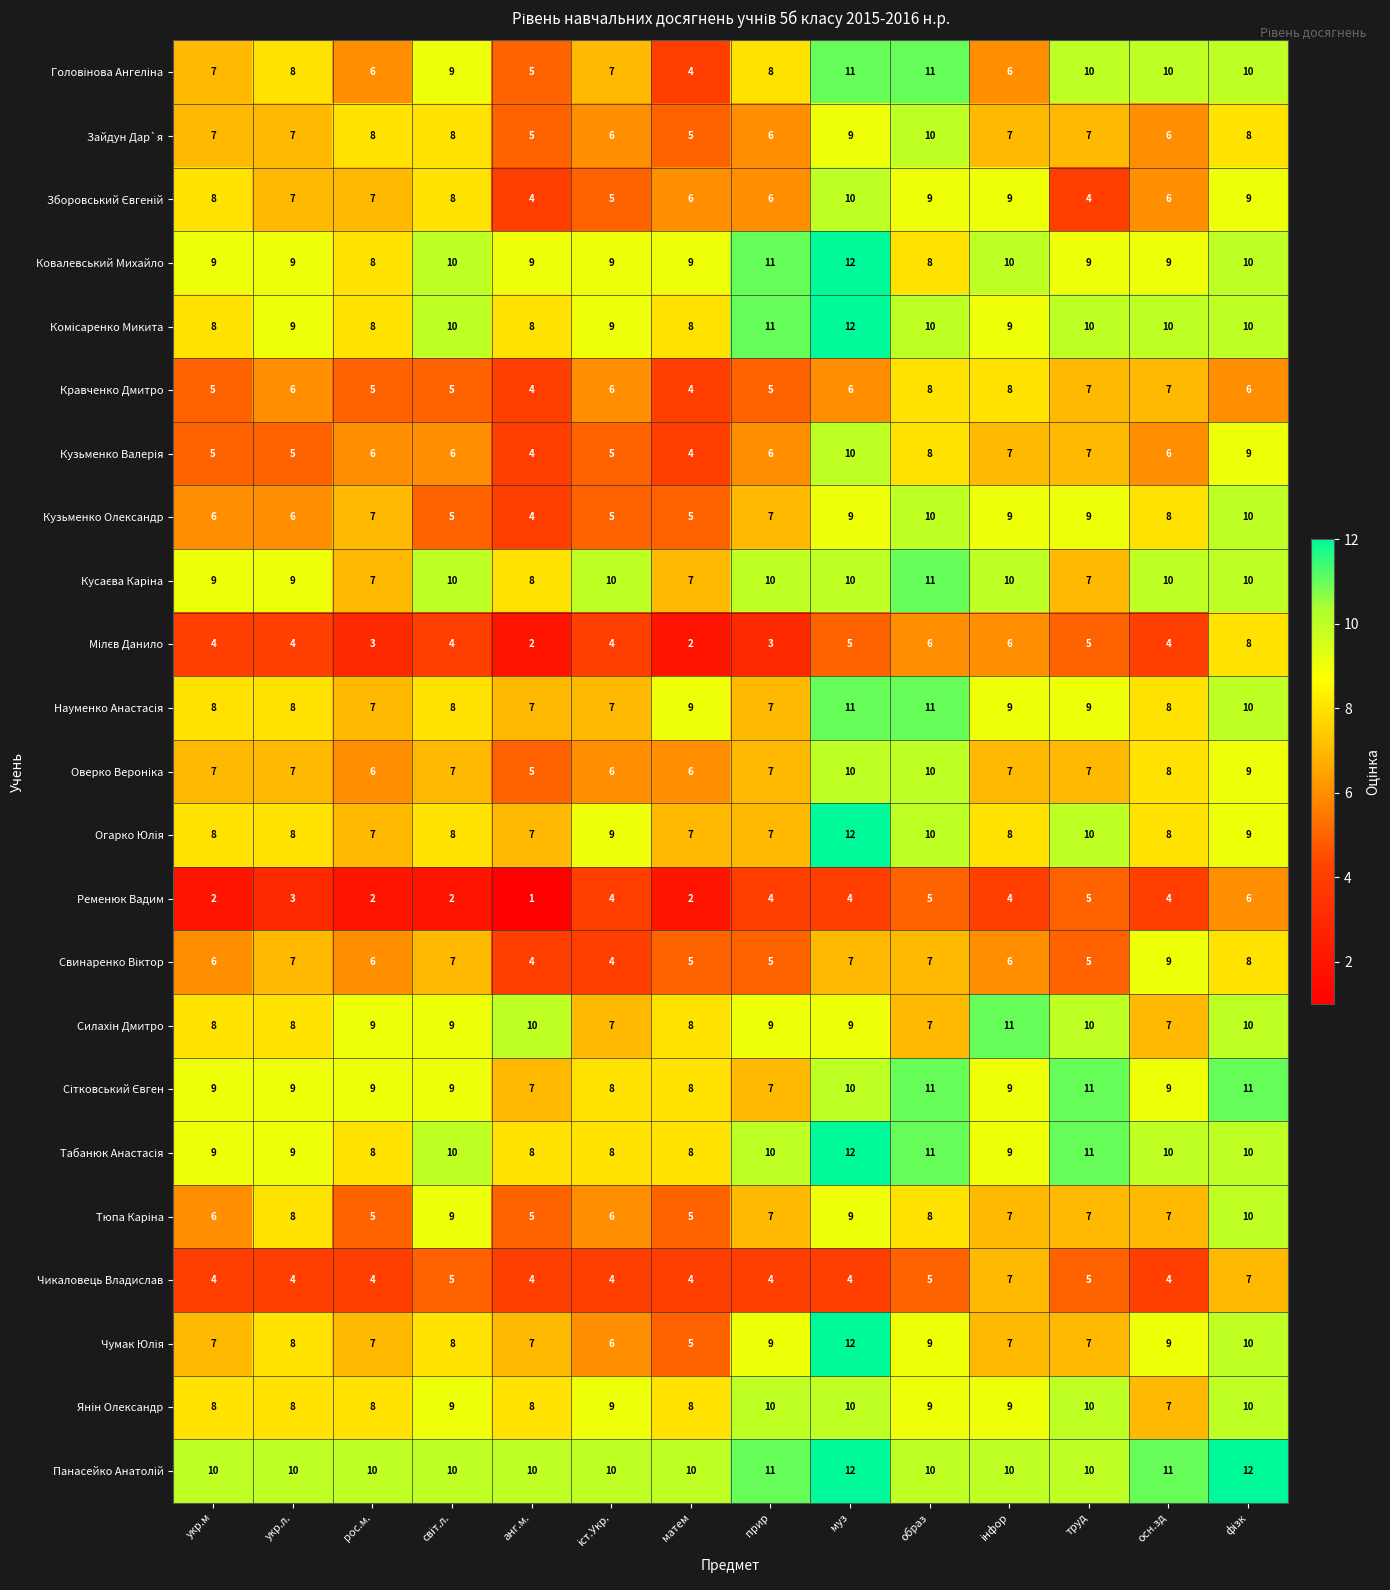

What is the maximum value shown in the chart?

12